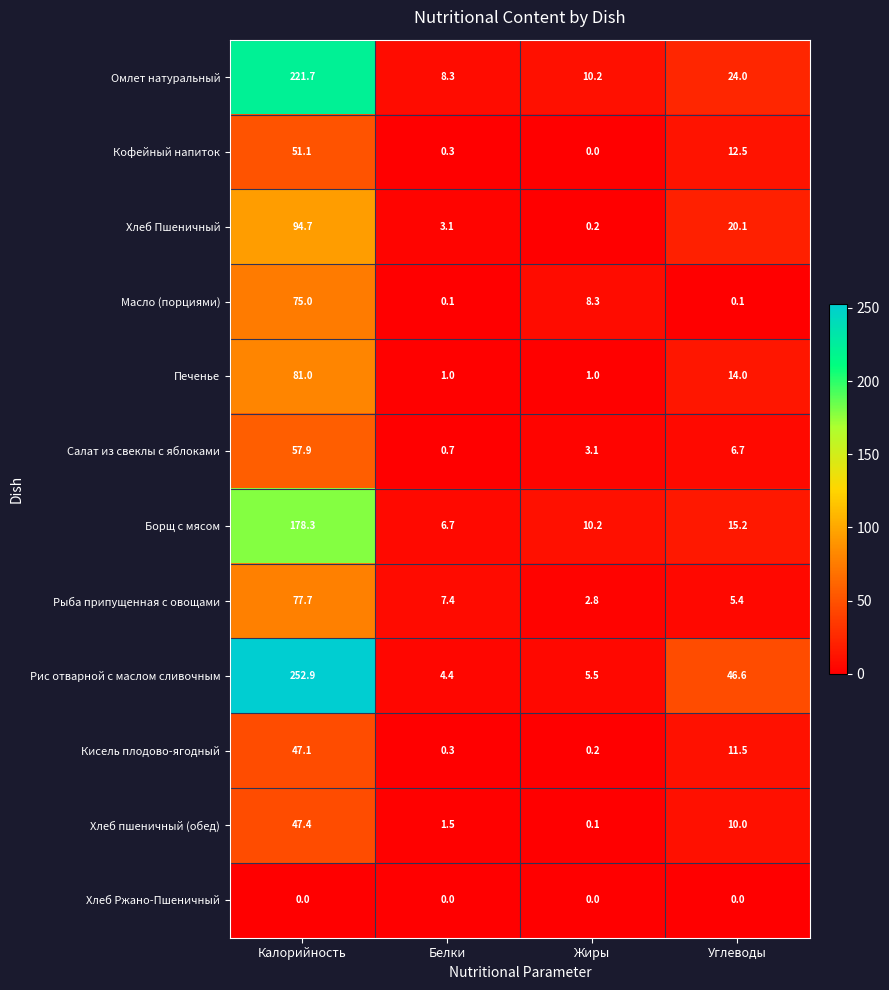

What is the minimum value for Борщ с мясом?

6.7